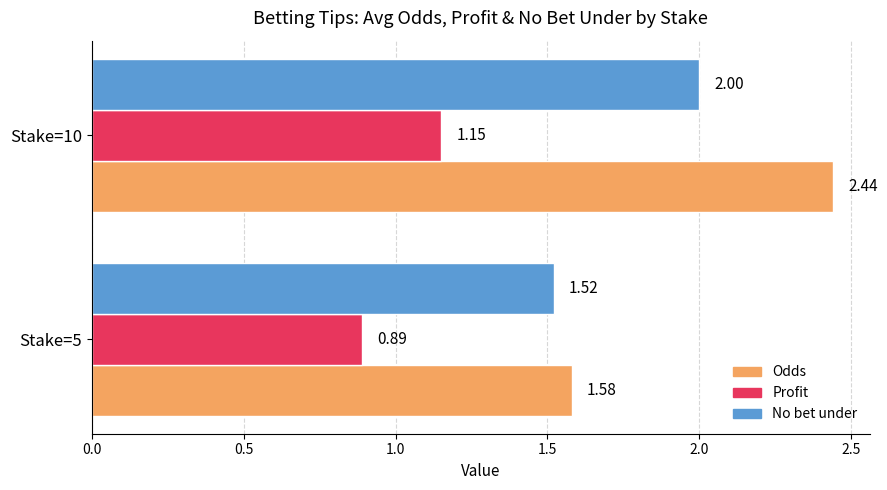

What is the sum of all Odds values?

4.0